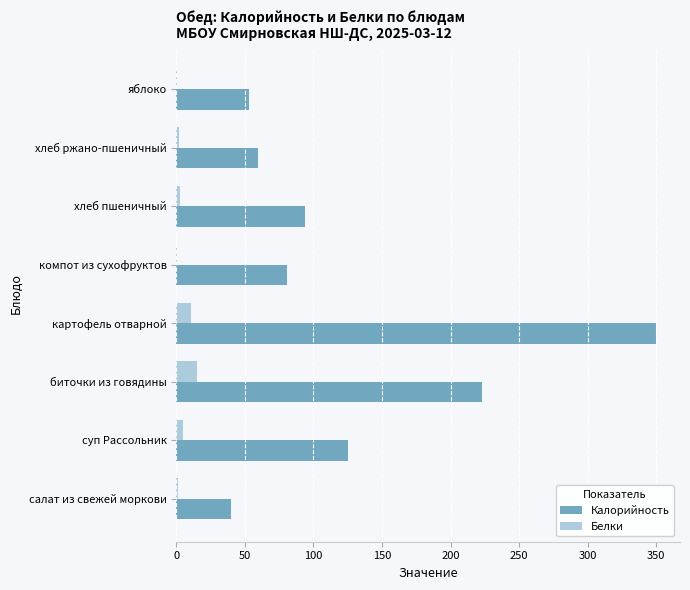

Which category has the highest value in the Калорийность series?

картофель отварной